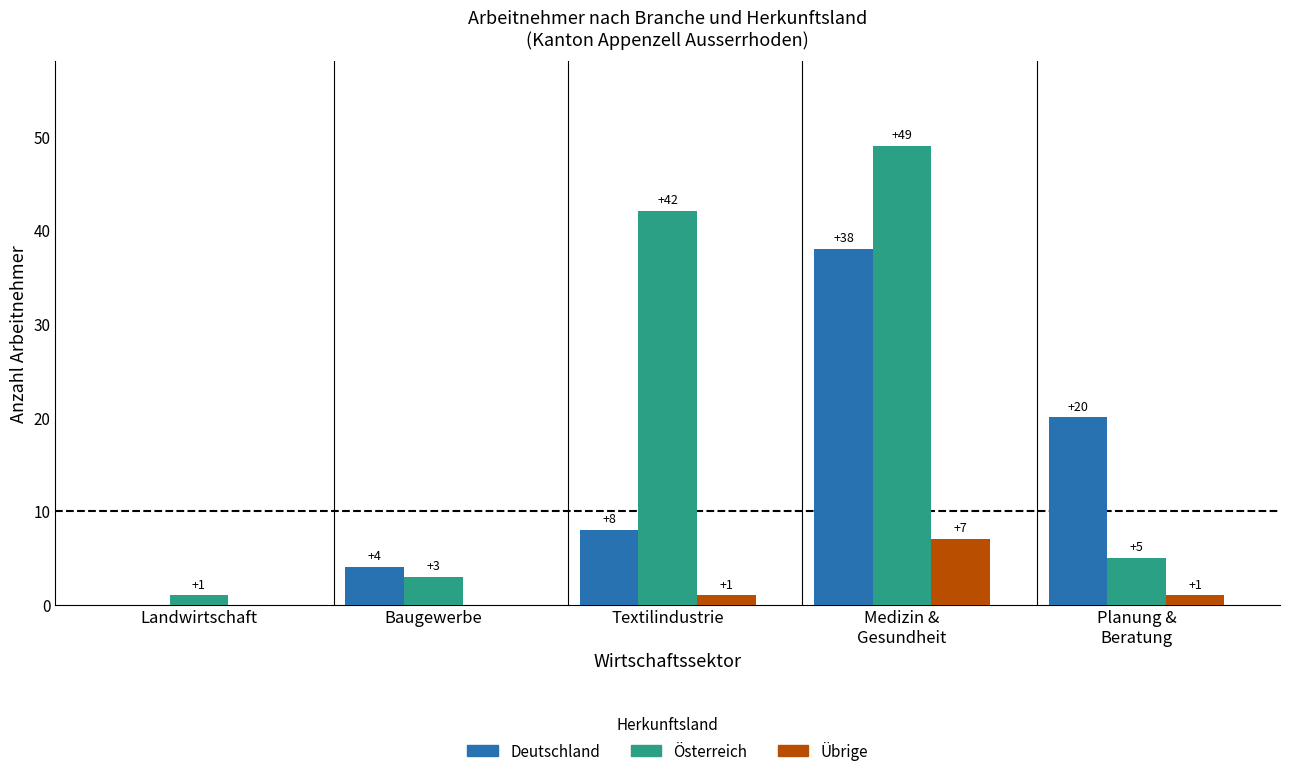

How many groups of bars are there?

5